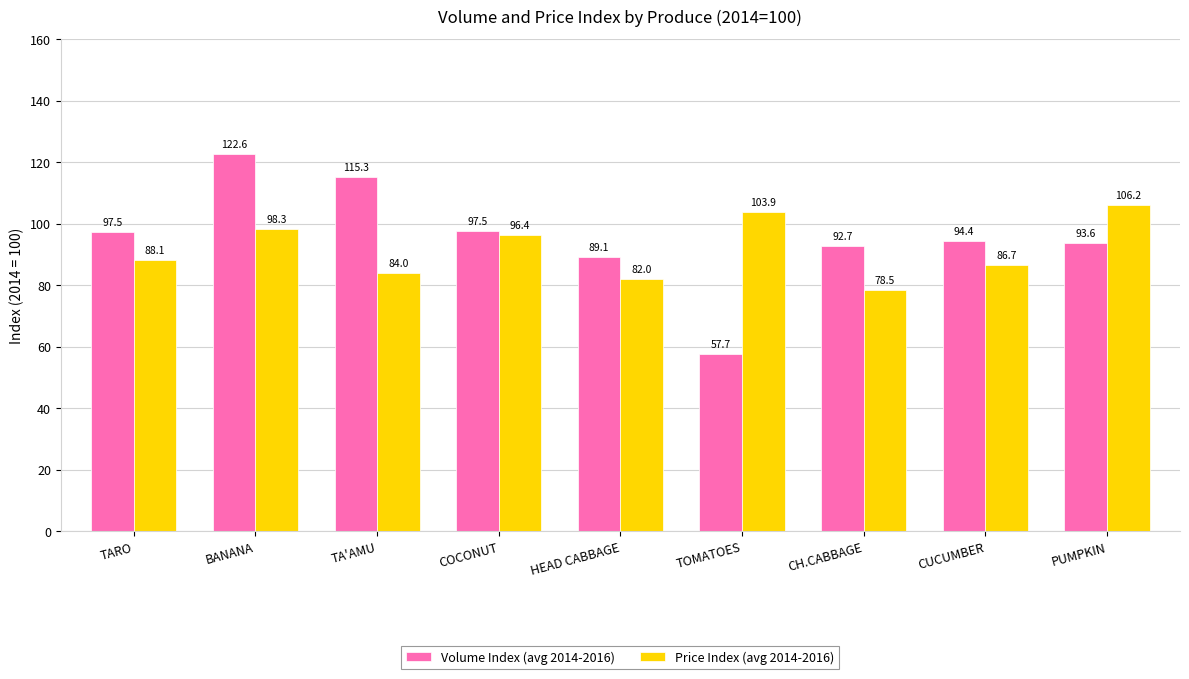

The value of Volume Index (avg 2014-2016) at CUCUMBER is 126.5. True or false?

False